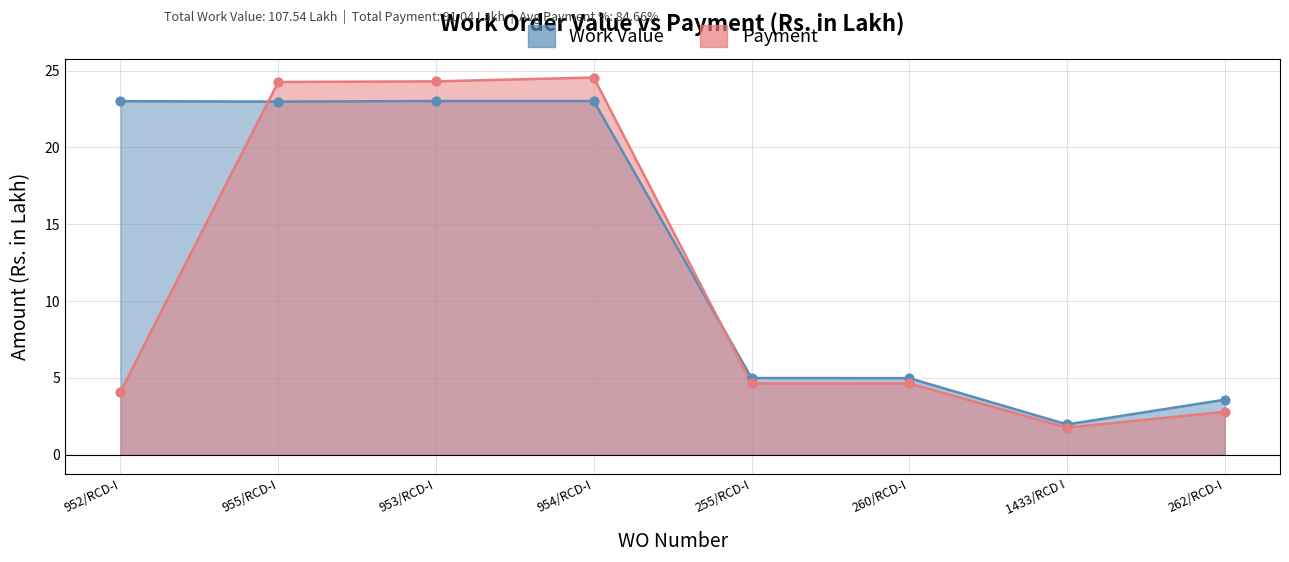

Which series has the largest Y range (max minus min)?

Payment